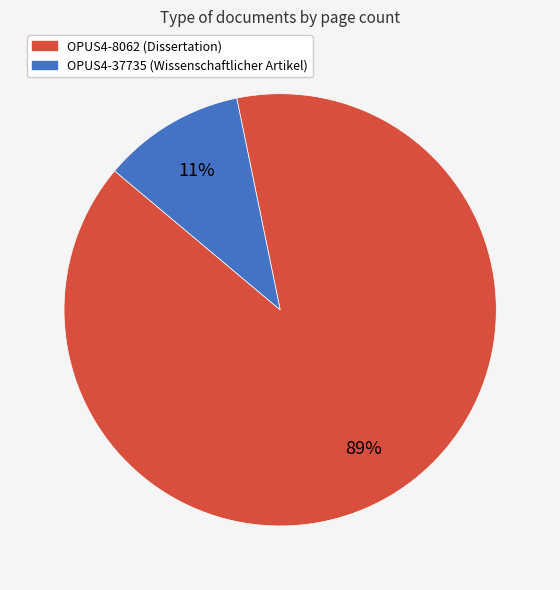

Which category has the biggest portion of the pie?

OPUS4-8062 (Dissertation)